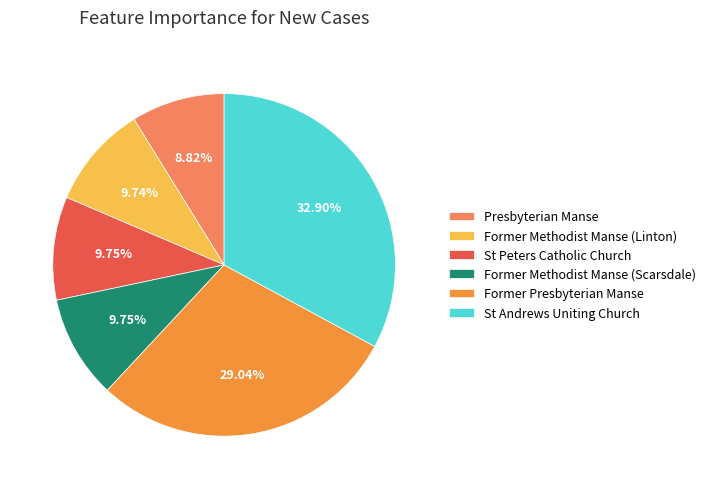

Approximately how many times larger is the value at Former Methodist Manse (Scarsdale) compared to Presbyterian Manse?

1.1